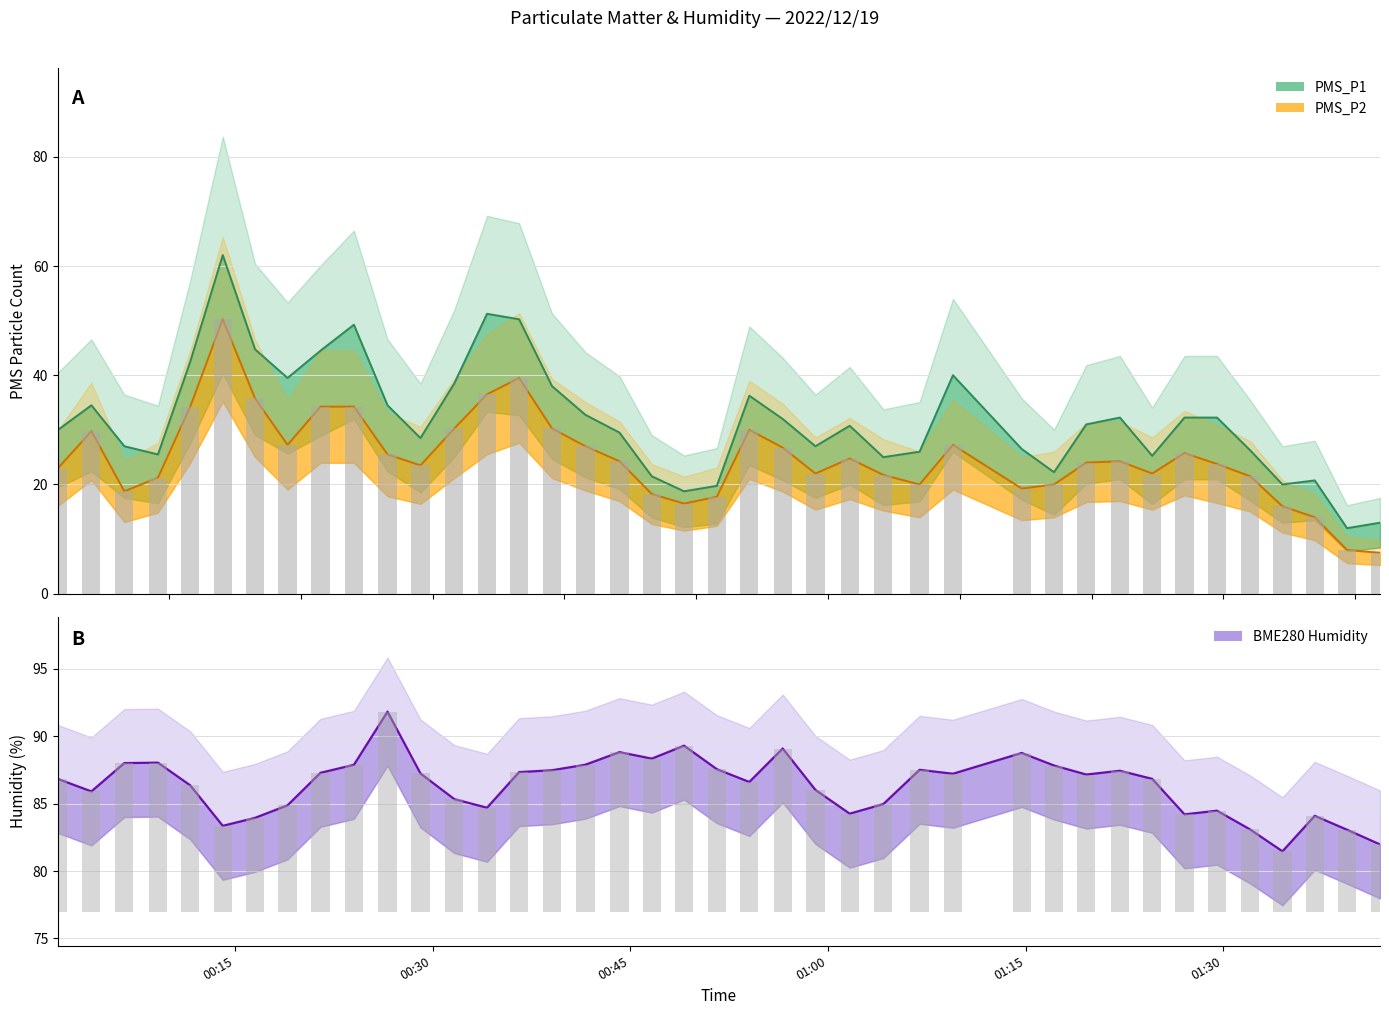

The value of BME280_humidity at 2022/12/19 00:54:02 is 24.6. True or false?

False